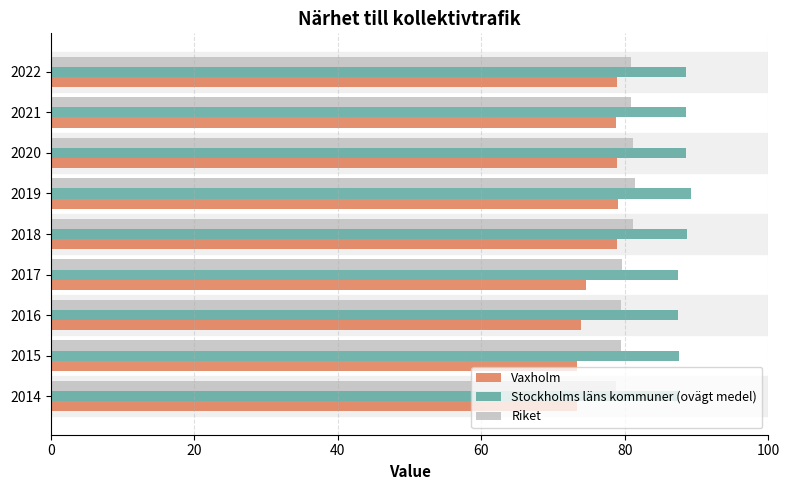

The Riket series shows 81.1 at 2020. True or false?

True